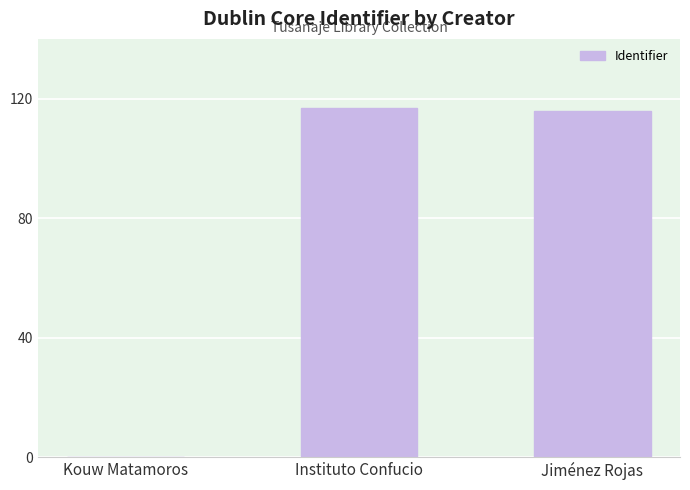

What is the change in value from Kouw Matamoros to Instituto Confucio?

+117